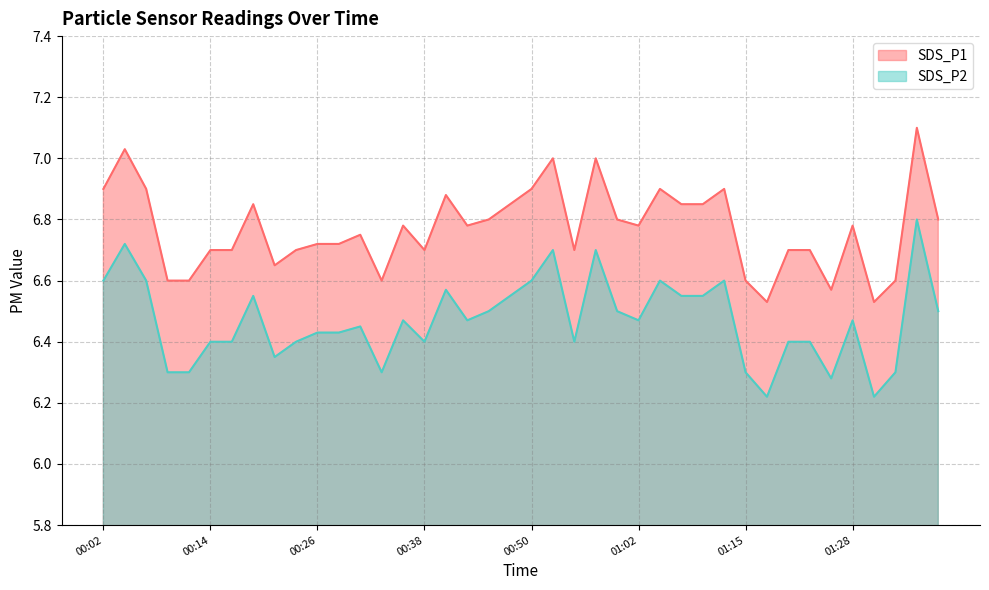

True or false: SDS_P1 has more than 0 interior local peaks.

True